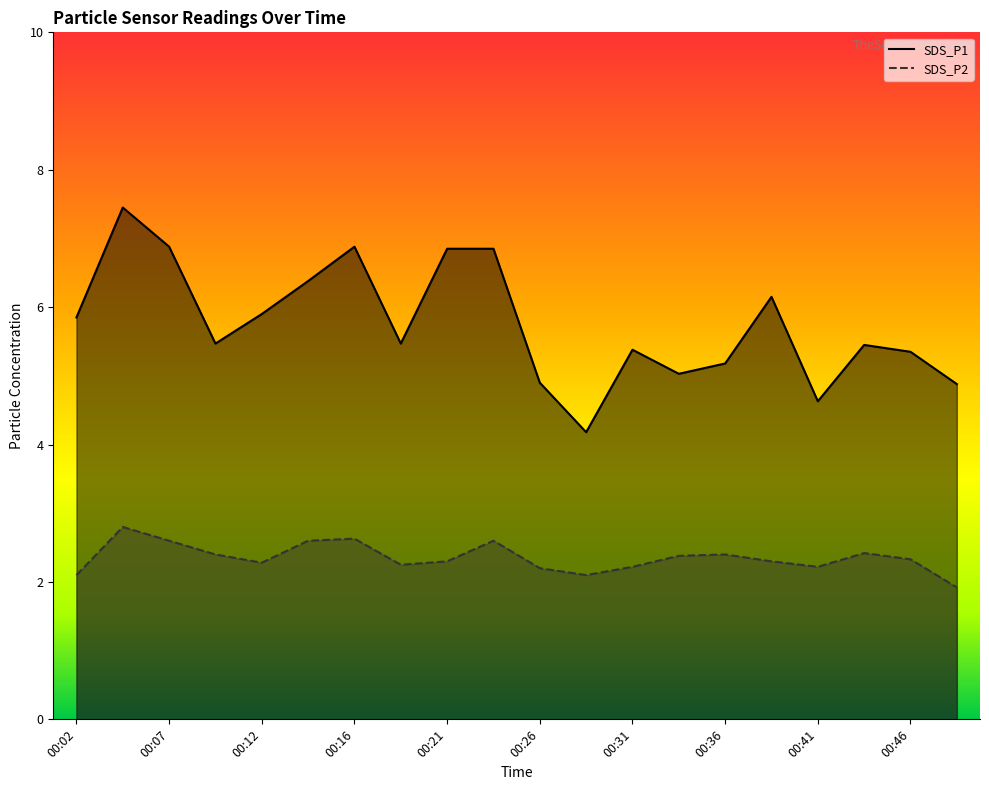

Reading right to left, extract all data points from this chart.

SDS_P1: 4.9	5.3	5.5	4.6	6.2	5.2	5.0	5.4	4.2	4.9	6.8	6.8	5.5	6.9	6.4	5.9	5.5	6.9	7.5	5.8
SDS_P2: 1.9	2.3	2.4	2.2	2.3	2.4	2.4	2.2	2.1	2.2	2.6	2.3	2.2	2.6	2.6	2.3	2.4	2.6	2.8	2.1